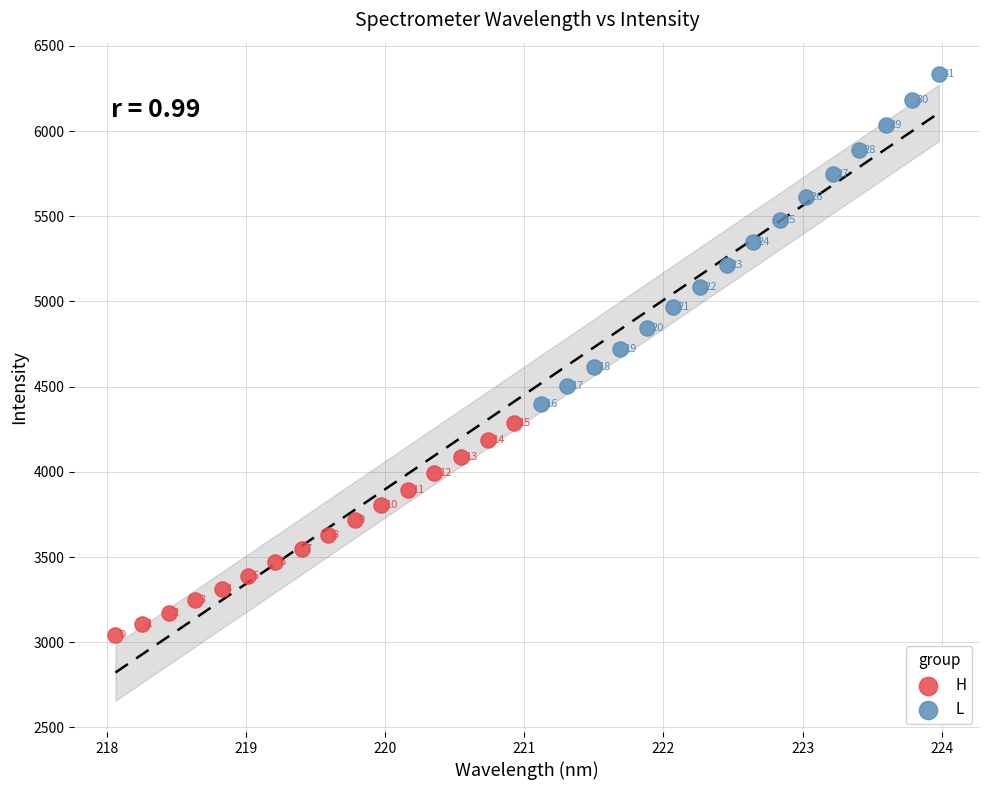

What are all the series names shown in the legend?

H, L